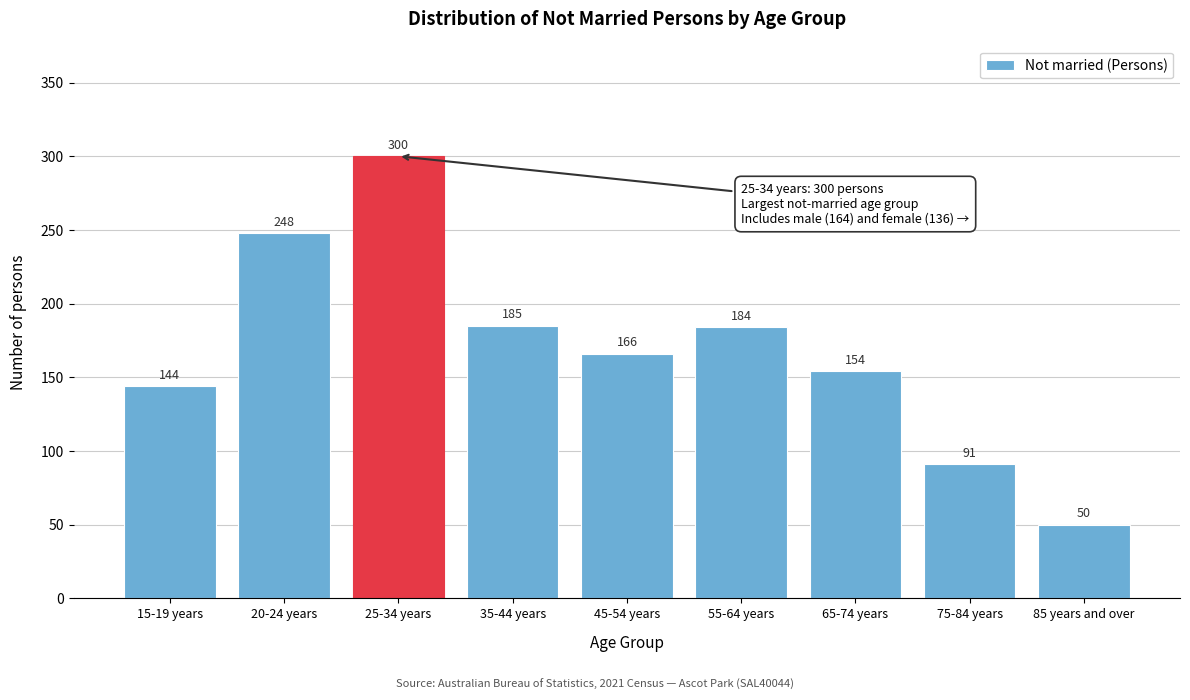

Reading right to left, extract all data points from this chart.

50	91	154	184	166	185	300	248	144